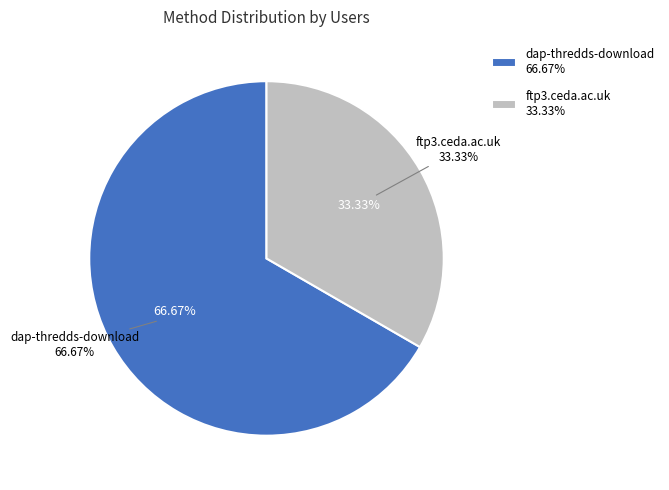

What is the change in value from dap-thredds-download to ftp3.ceda.ac.uk?

-1